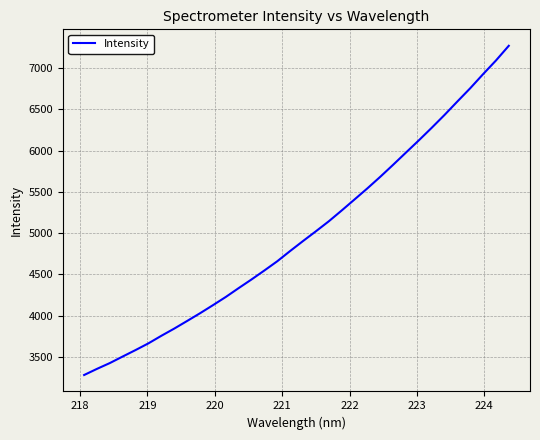

What is the difference between the maximum and minimum values?

3992.2